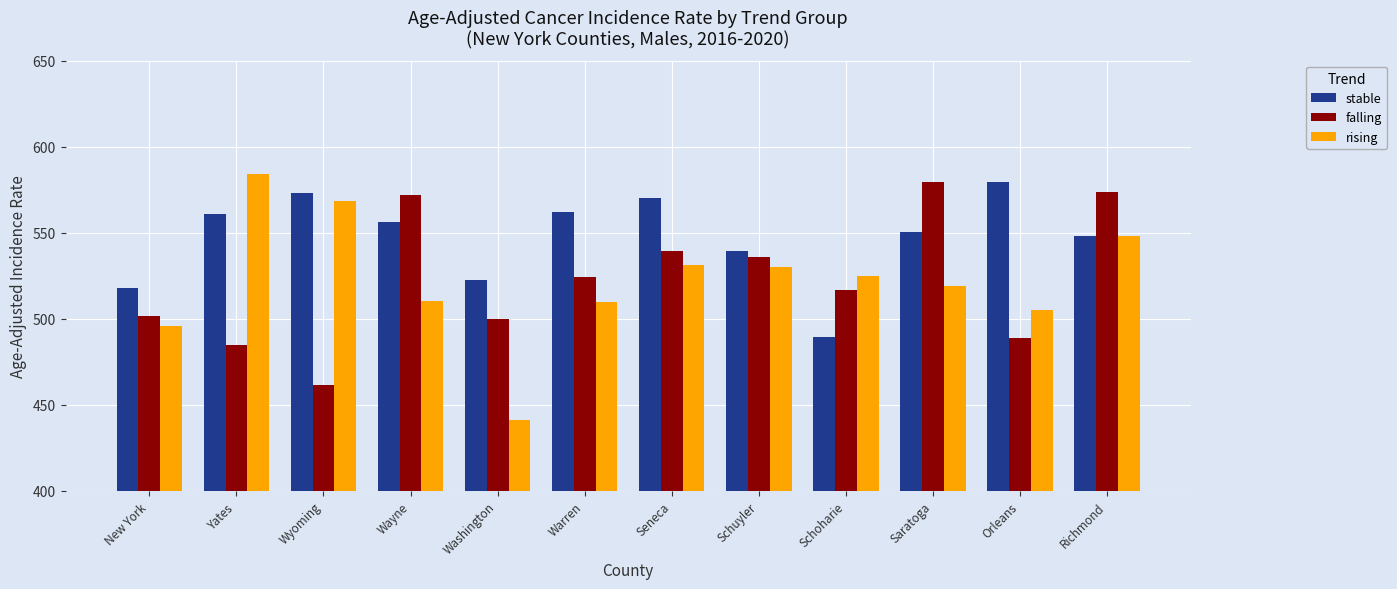

What is the greatest value displayed?

584.2